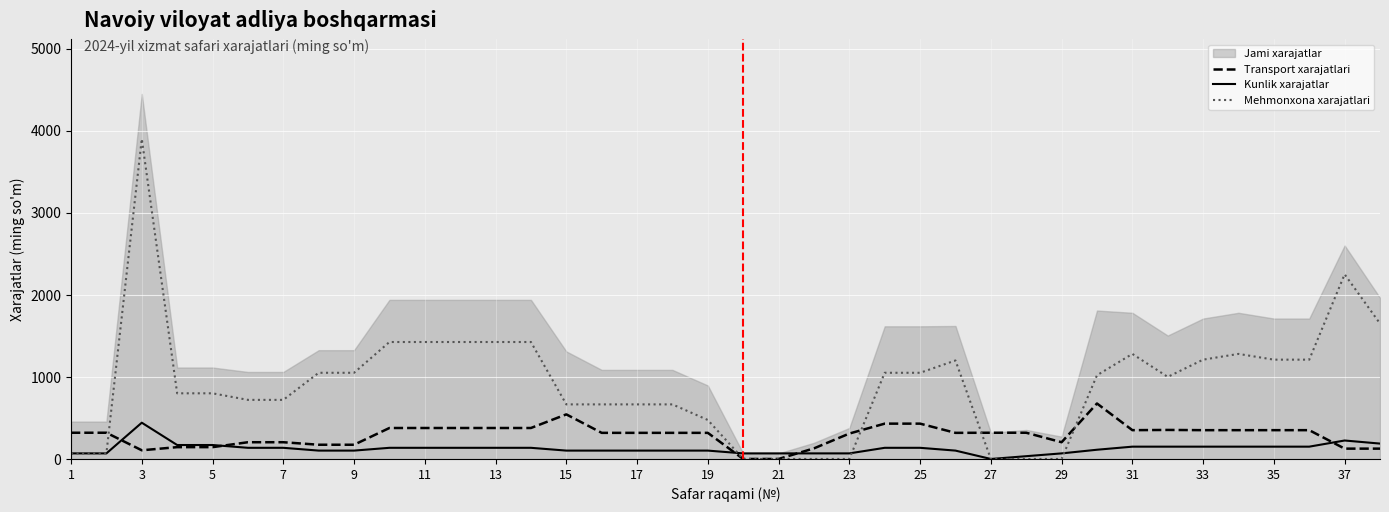

What is the maximum value for Kunlik xarajatlar?

442.0